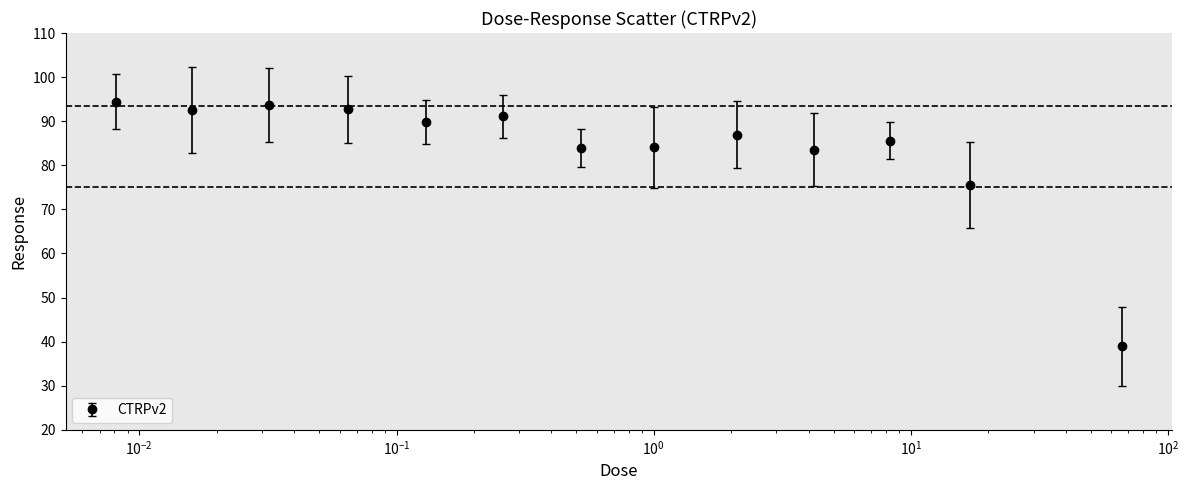

True or false: there are more than 0 points higher than both neighbors.

True